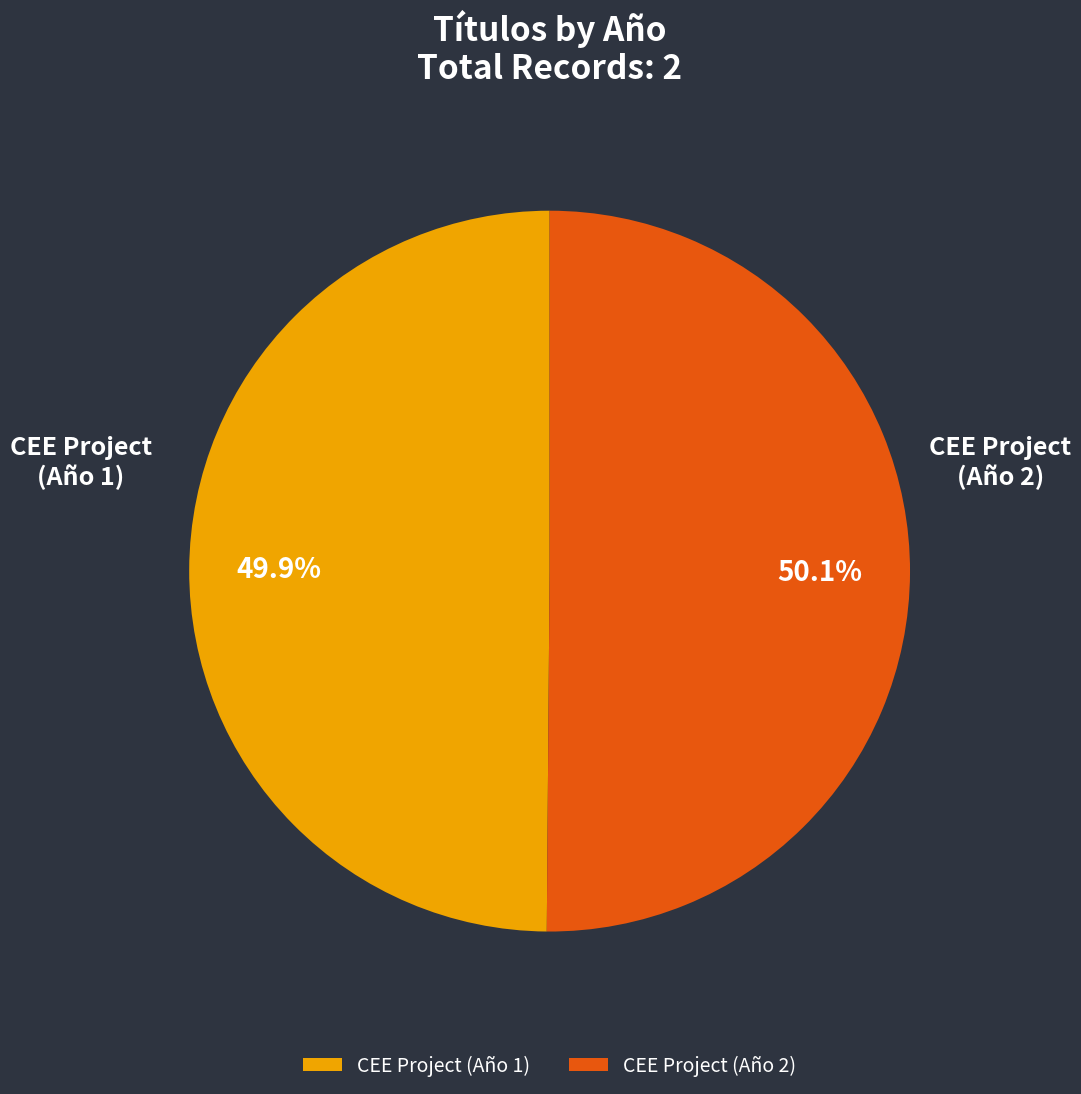

Is there a majority slice in this chart?

Yes